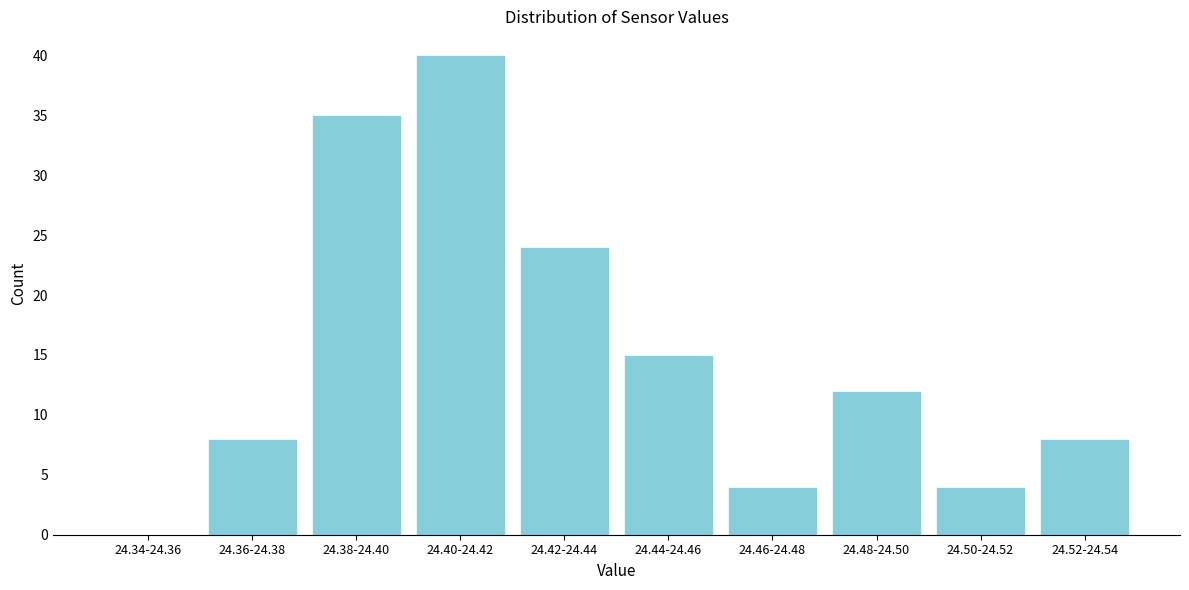

Reading left to right, what are all the values shown in this chart?

24.34-24.36=0	24.36-24.38=8	24.38-24.40=35	24.40-24.42=40	24.42-24.44=24	24.44-24.46=15	24.46-24.48=4	24.48-24.50=12	24.50-24.52=4	24.52-24.54=8